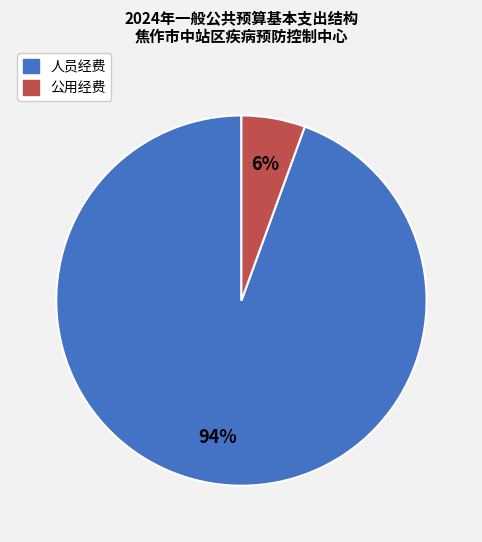

Combined, do 公用经费 and 人员经费 account for over 50%?

Yes